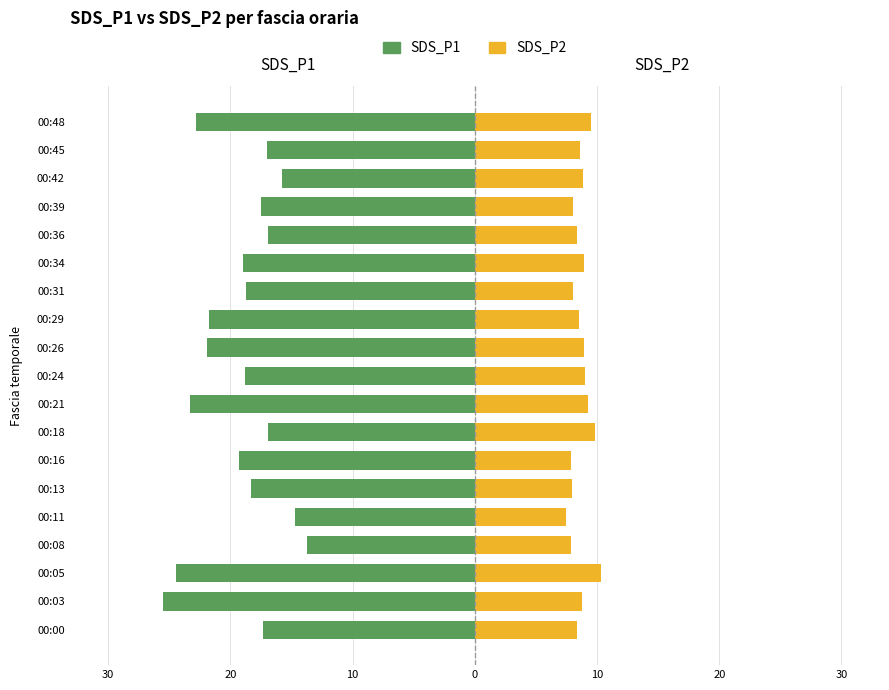

Are the bars grouped side by side (vs. stacked)?

Yes